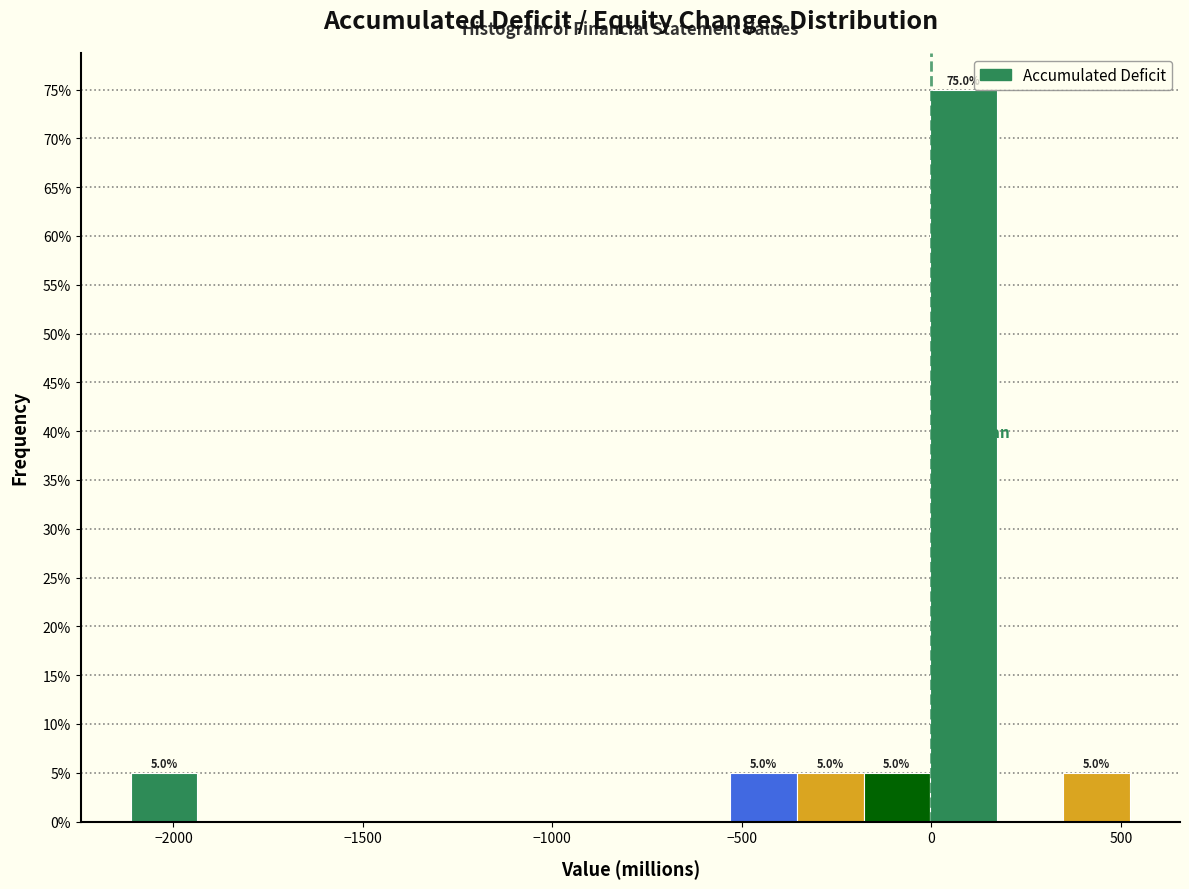

Around what value on the x-axis is the tallest bar? Give the approximate position of its centre, as read against the axis.

100